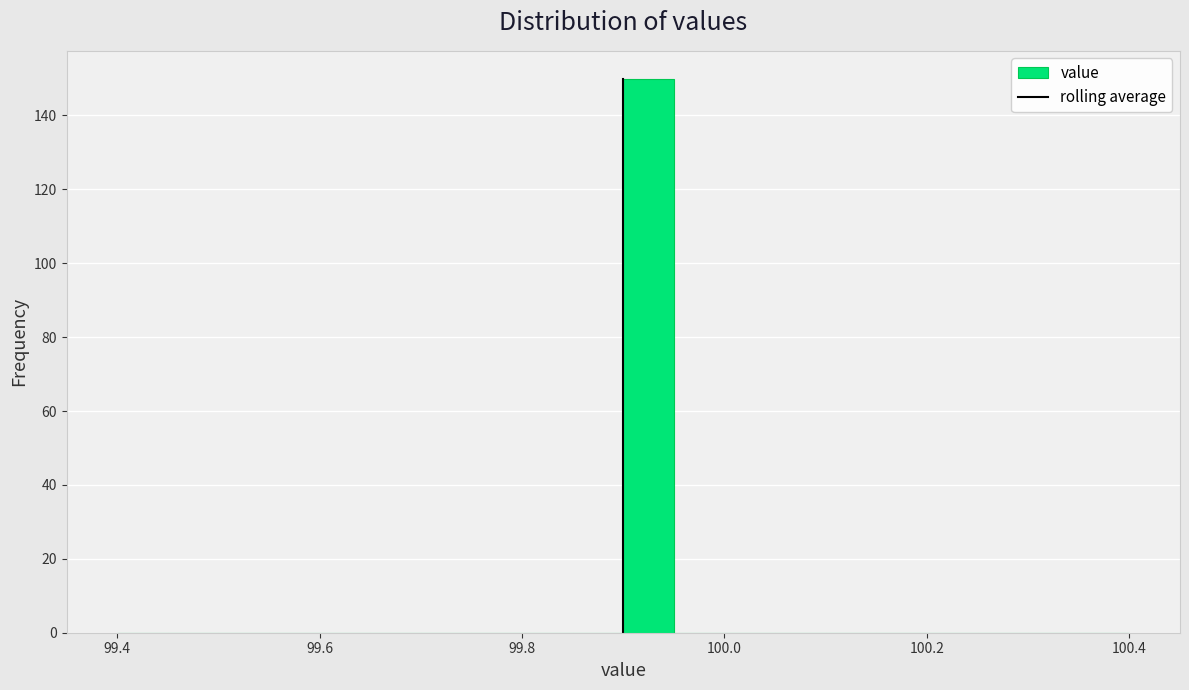

Around what value on the x-axis is the tallest bar? Give the approximate position of its centre, as read against the axis.

99.92